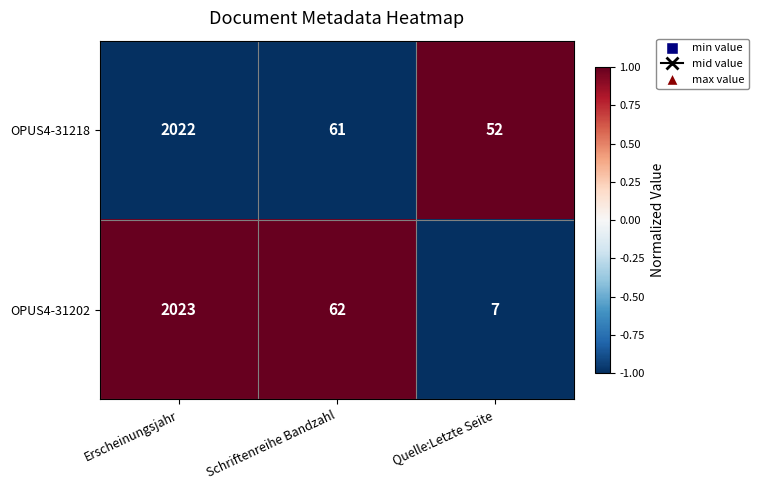

What is the difference between the OPUS4-31202 values at Quelle:Letzte Seite and Erscheinungsjahr?

2016